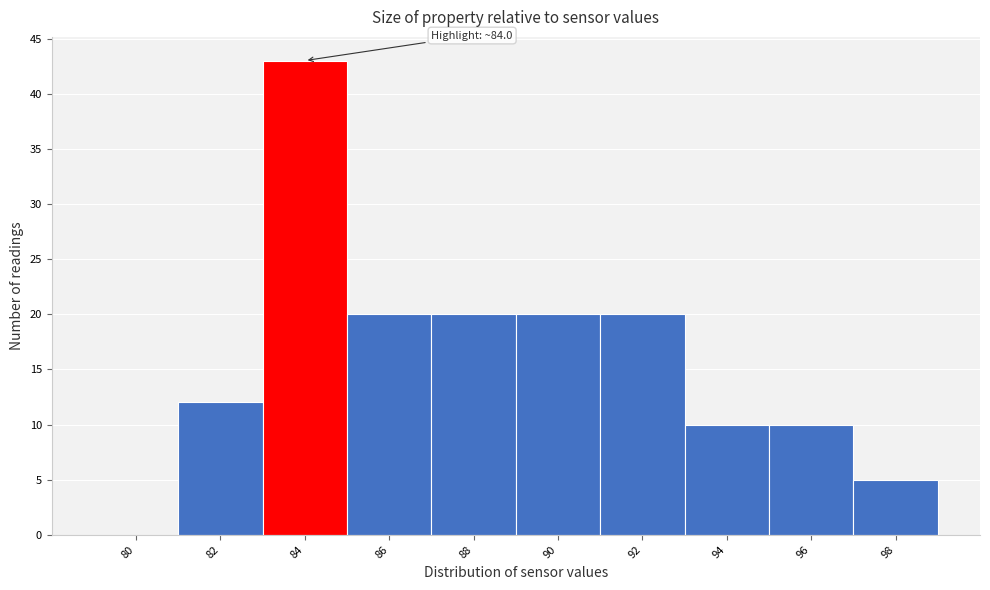

Reading left to right, what are all the values shown in this chart?

80=0	82=12	84=43	86=20	88=20	90=20	92=20	94=10	96=10	98=5